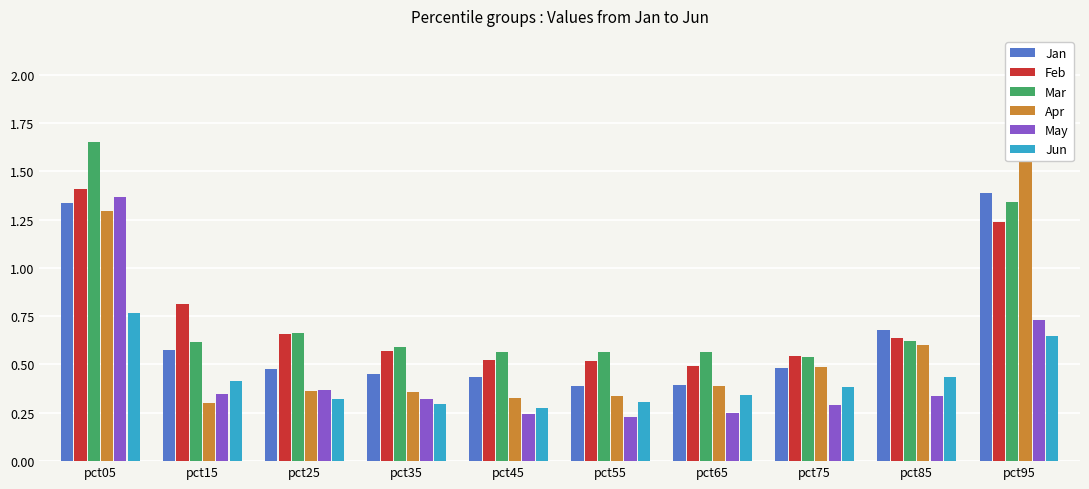

Reading left to right, list all the values displayed in this chart.

Jan: pct05=1.3	pct15=0.6	pct25=0.5	pct35=0.5	pct45=0.4	pct55=0.4	pct65=0.4	pct75=0.5	pct85=0.7	pct95=1.4
Feb: pct05=1.4	pct15=0.8	pct25=0.7	pct35=0.6	pct45=0.5	pct55=0.5	pct65=0.5	pct75=0.5	pct85=0.6	pct95=1.2
Mar: pct05=1.6	pct15=0.6	pct25=0.7	pct35=0.6	pct45=0.6	pct55=0.6	pct65=0.6	pct75=0.5	pct85=0.6	pct95=1.3
Apr: pct05=1.3	pct15=0.3	pct25=0.4	pct35=0.4	pct45=0.3	pct55=0.3	pct65=0.4	pct75=0.5	pct85=0.6	pct95=1.9
May: pct05=1.4	pct15=0.3	pct25=0.4	pct35=0.3	pct45=0.2	pct55=0.2	pct65=0.2	pct75=0.3	pct85=0.3	pct95=0.7
Jun: pct05=0.8	pct15=0.4	pct25=0.3	pct35=0.3	pct45=0.3	pct55=0.3	pct65=0.3	pct75=0.4	pct85=0.4	pct95=0.6